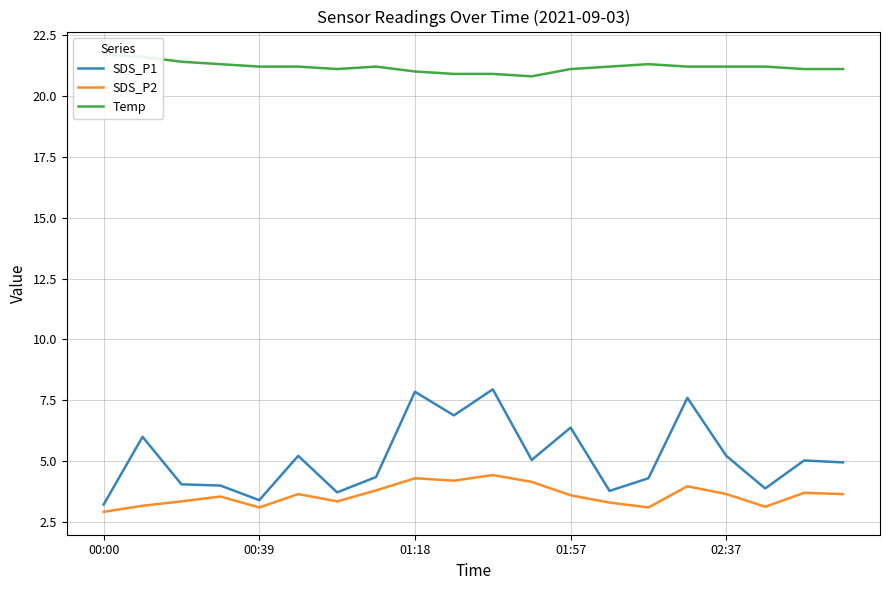

What is the minimum value for SDS_P2?

2.9